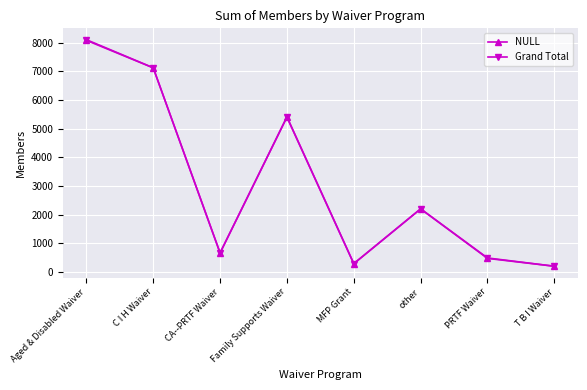

At which category is the sum across all series the highest?

Aged & Disabled Waiver